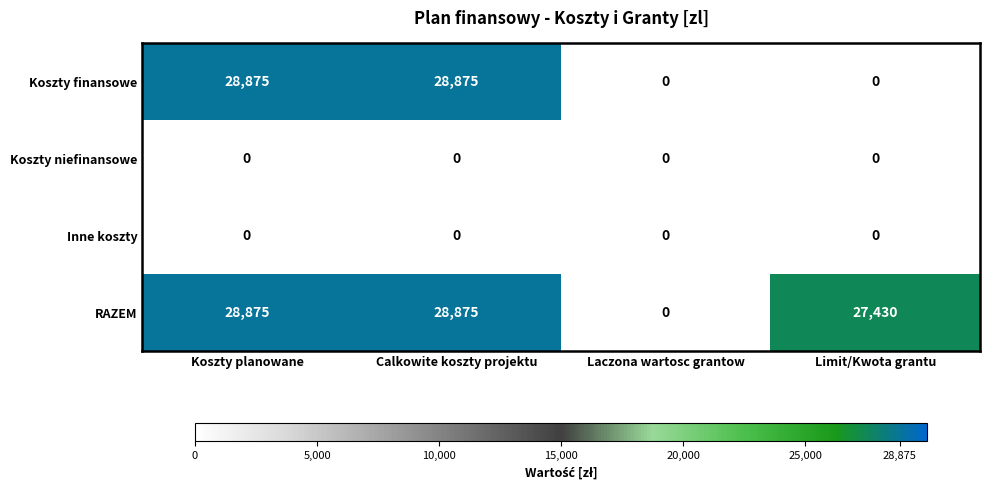

What is the sum of all RAZEM values?

85180